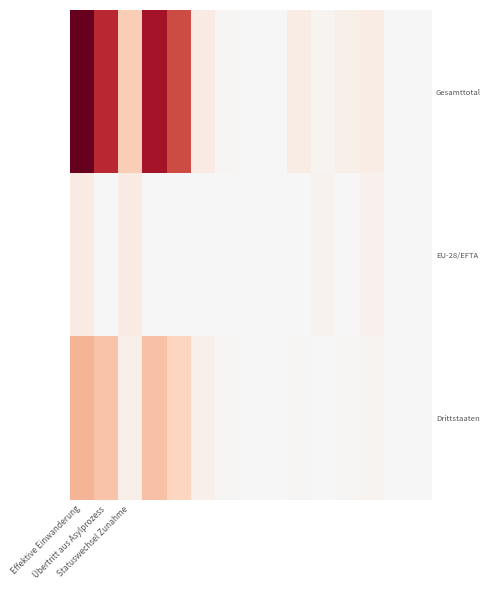

Reading right to left, list all the values displayed in this chart.

Gesamttotal: 4	36	506	443	212	558	19	14	92	595	4686	5964	1759	5406	7165
EU-28/EFTA: 19	0	300	0	234	49	0	1	0	0	0	50	602	1	603
Drittstaaten: 0	3	208	96	30	94	3	4	84	377	1551	2113	431	2019	2450